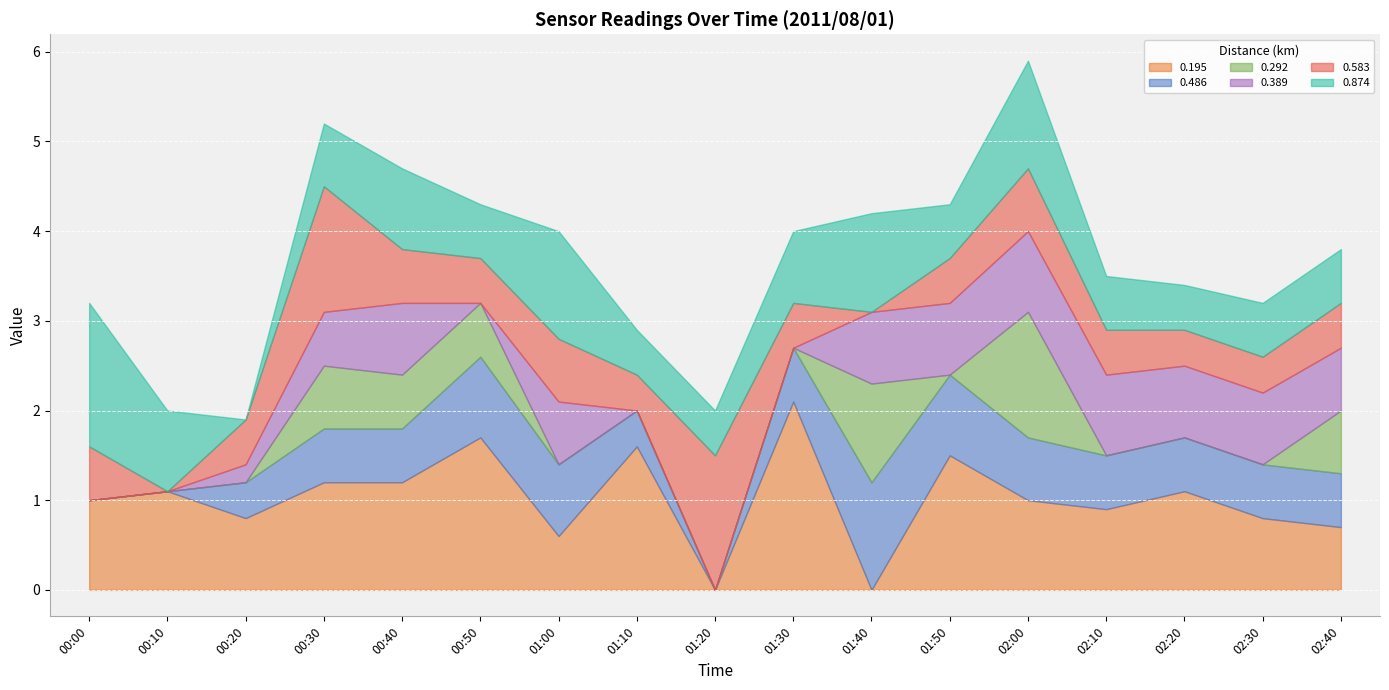

Is it true that 0.389 equals 0.5 at 02:10?

False